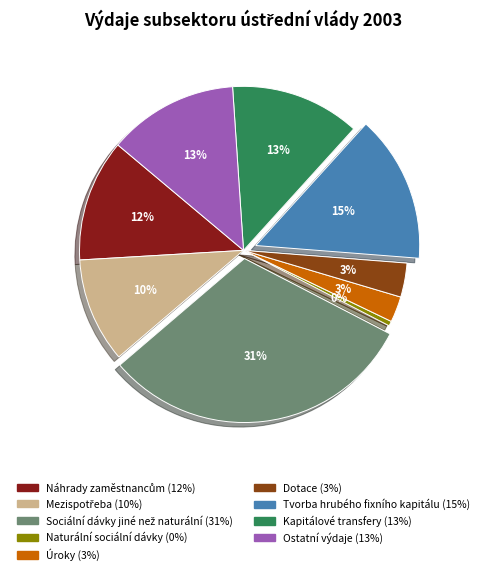

The Kapitálové transfery slice represents 13% of the pie. True or false?

True